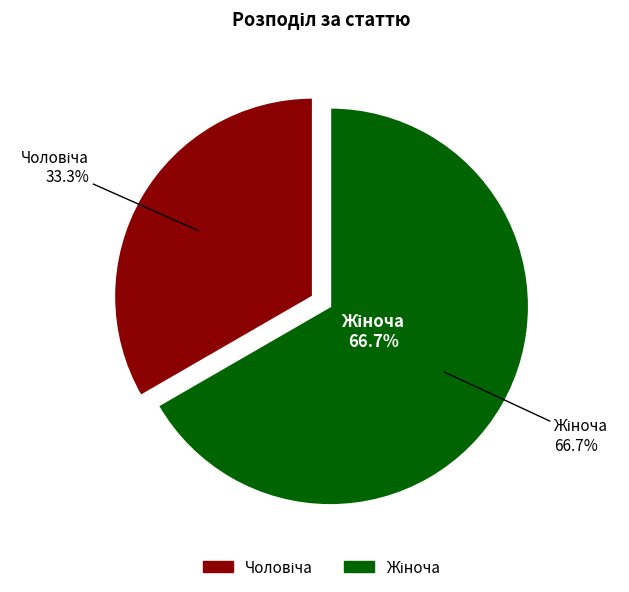

To the nearest percent, what portion does Жіноча represent?

67%